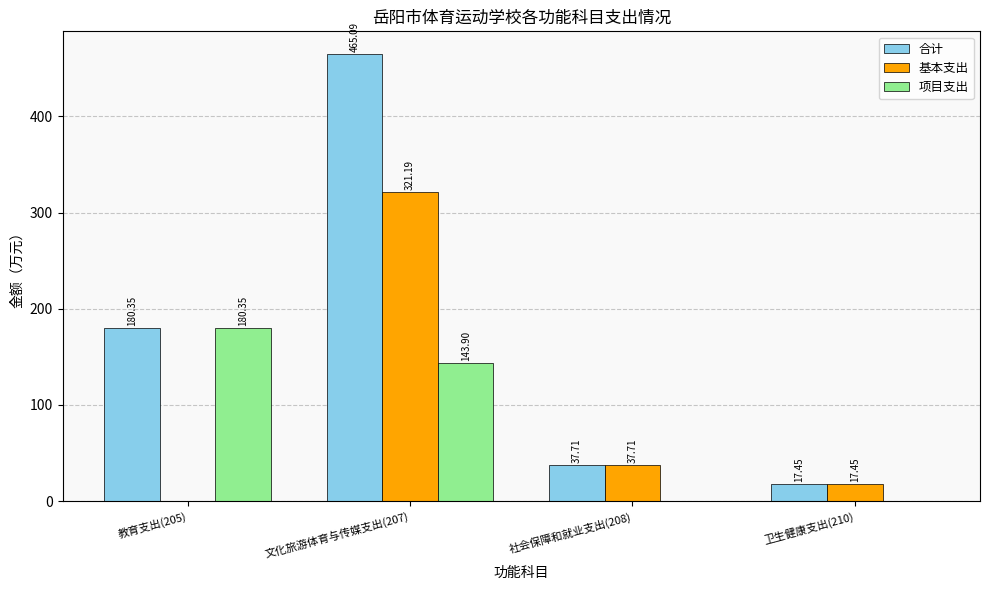

Between 教育支出(205) and 社会保障和就业支出(208), which series saw the biggest shift?

项目支出